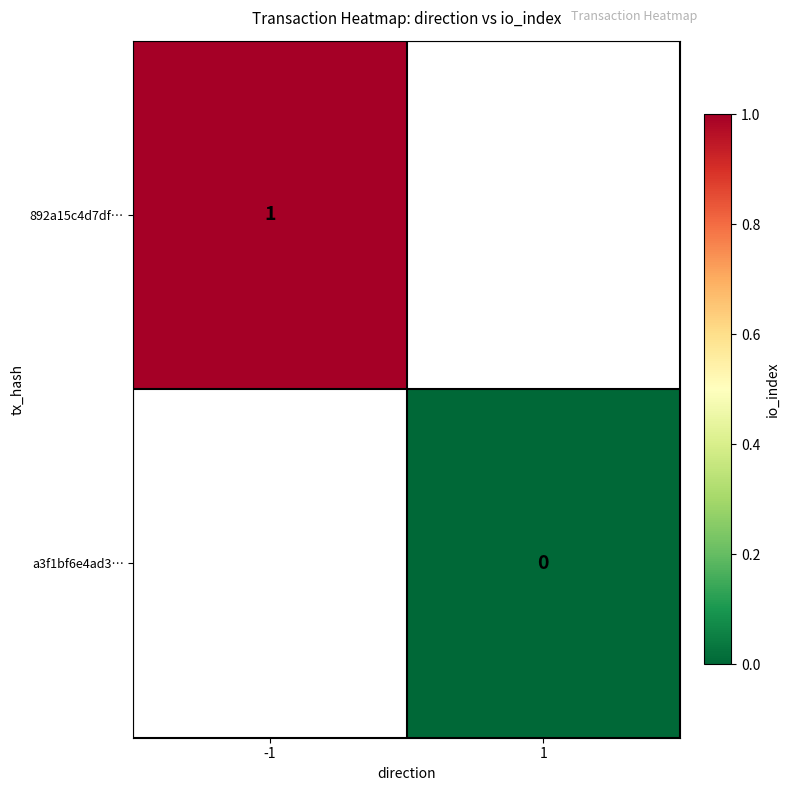

True or false: 892a15c4d7df… has a value of 1 at -1.

True